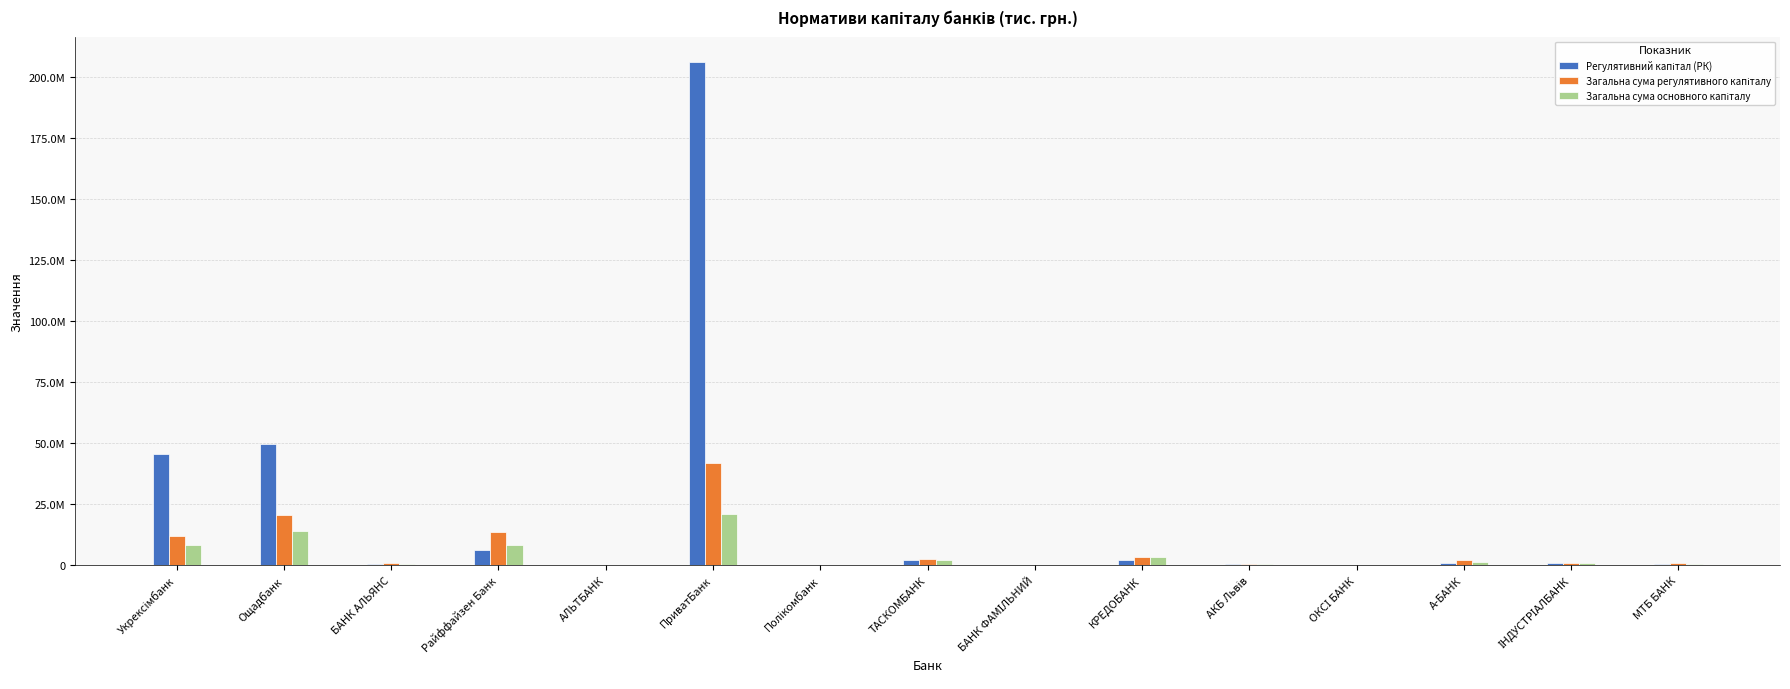

List the labels in order of Загальна сума регулятивного капіталу value, smallest first.

БАНК ФАМІЛЬНИЙ, АЛЬТБАНК, ОКСІ БАНК, Полікомбанк, АКБ Львів, МТБ БАНК, ІНДУСТРІАЛБАНК, БАНК АЛЬЯНС, А-БАНК, ТАСКОМБАНК, КРЕДОБАНК, Укрексімбанк, Райффайзен Банк, Ощадбанк, ПриватБанк